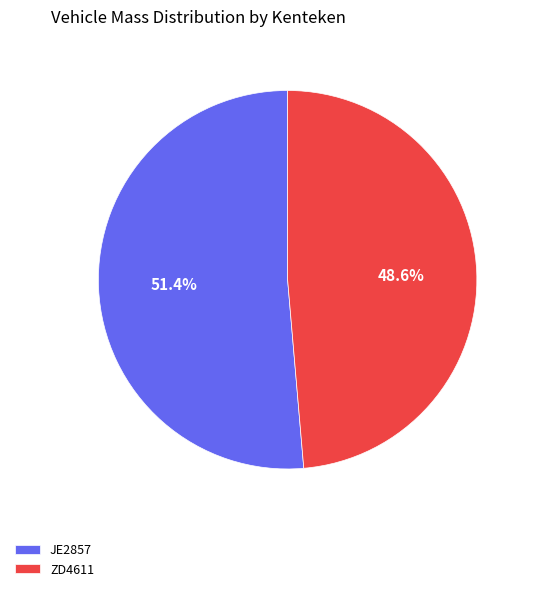

Which slice represents more than half of the pie?

JE2857